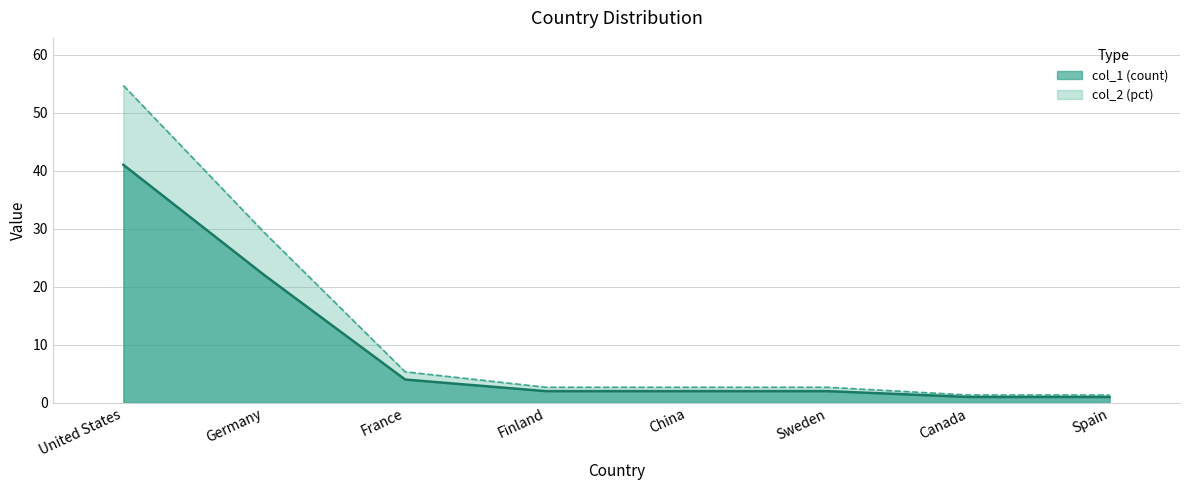

The col_2 series shows 2.7 at Finland. True or false?

True